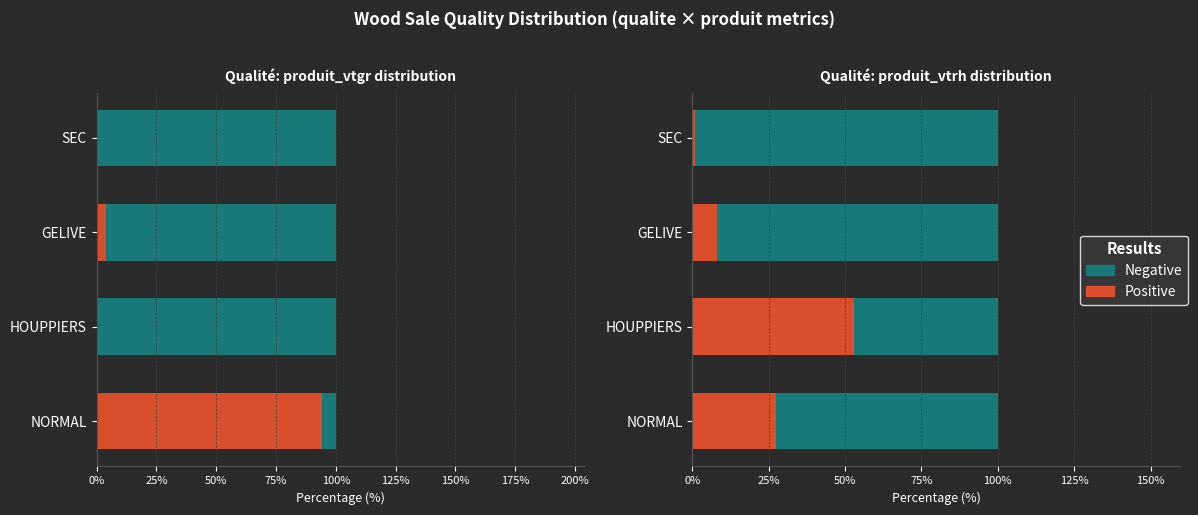

Rank the series by their average value, from highest to lowest.

Negative, Positive